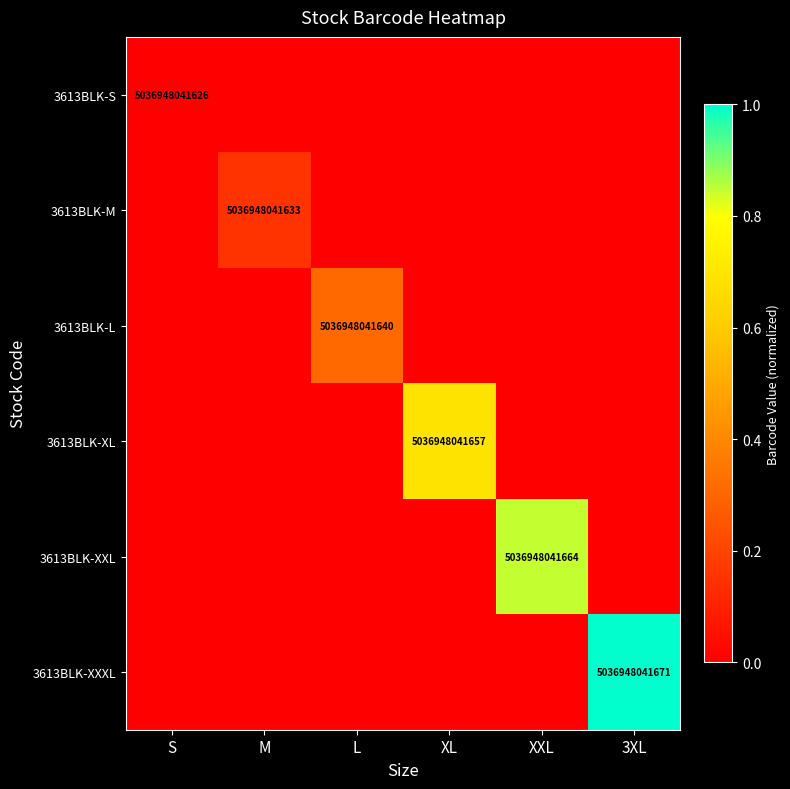

The value of 3613BLK-S at S is 5036948041626. True or false?

True